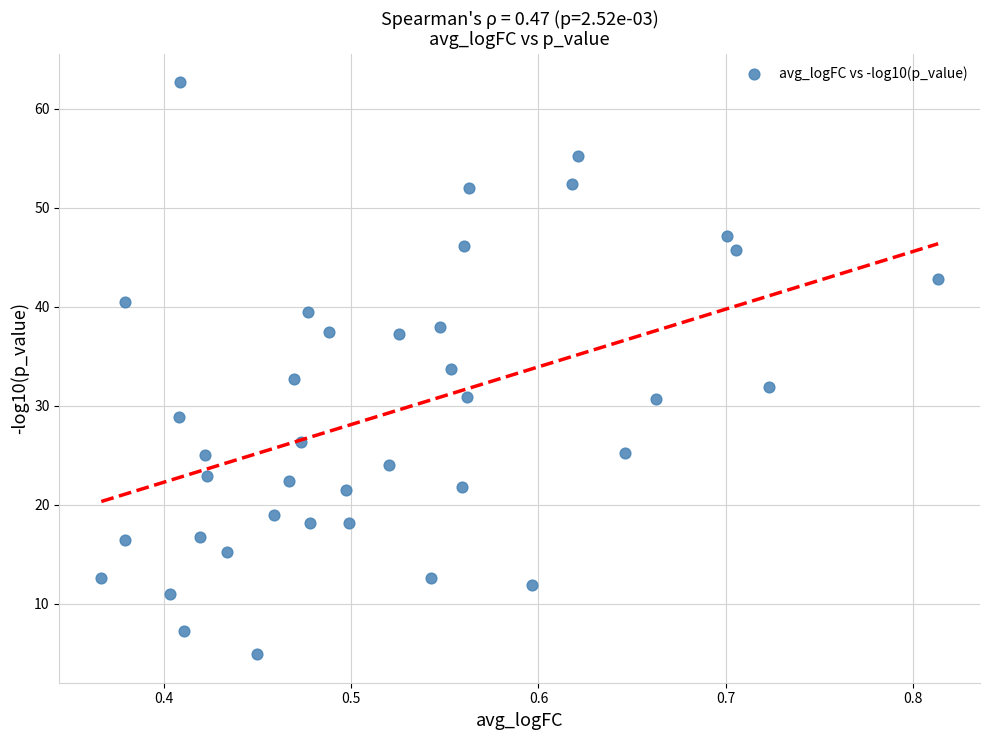

What is the range of X values (max minus min)?

0.4